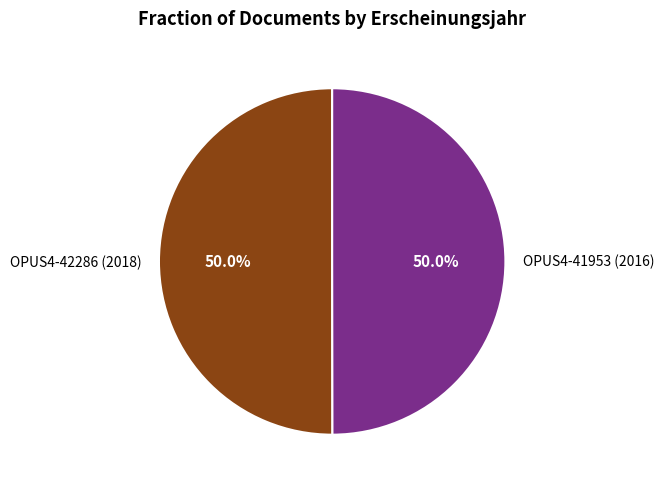

To the nearest percent, what is the combined percentage of OPUS4-41953 (2016) and OPUS4-42286 (2018)?

100%